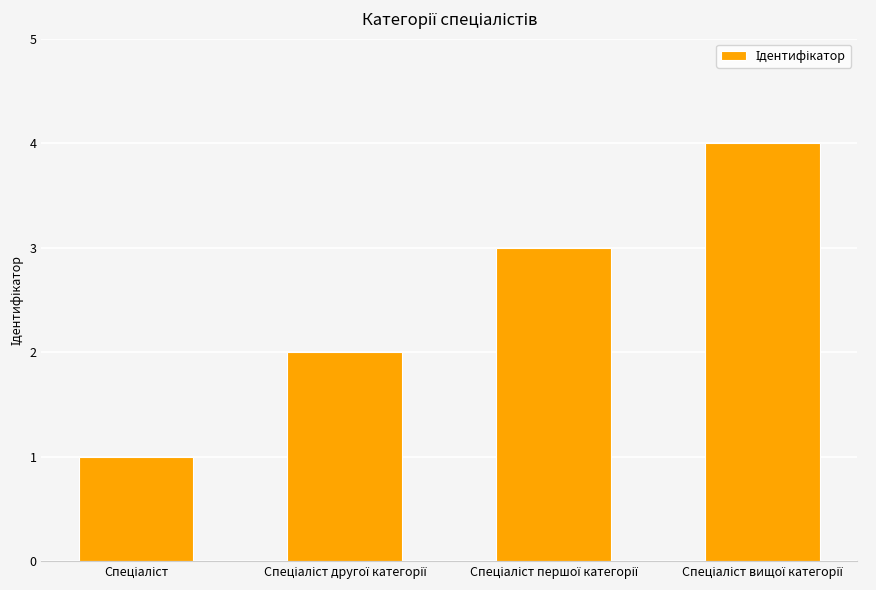

What is the difference between the second highest and minimum values?

2